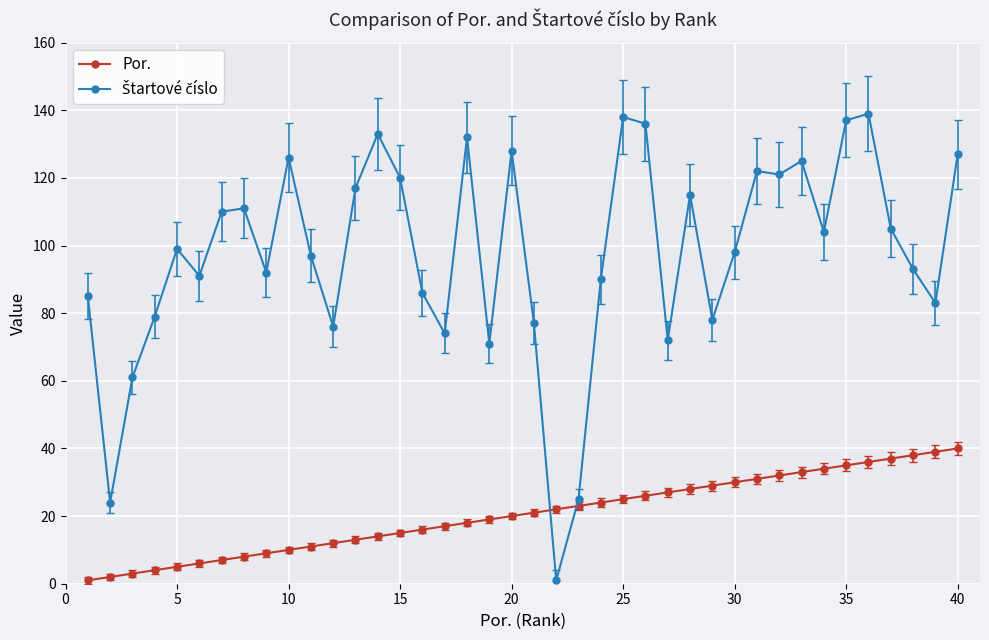

What is the difference between the maximum and minimum values in the Por. series?

39